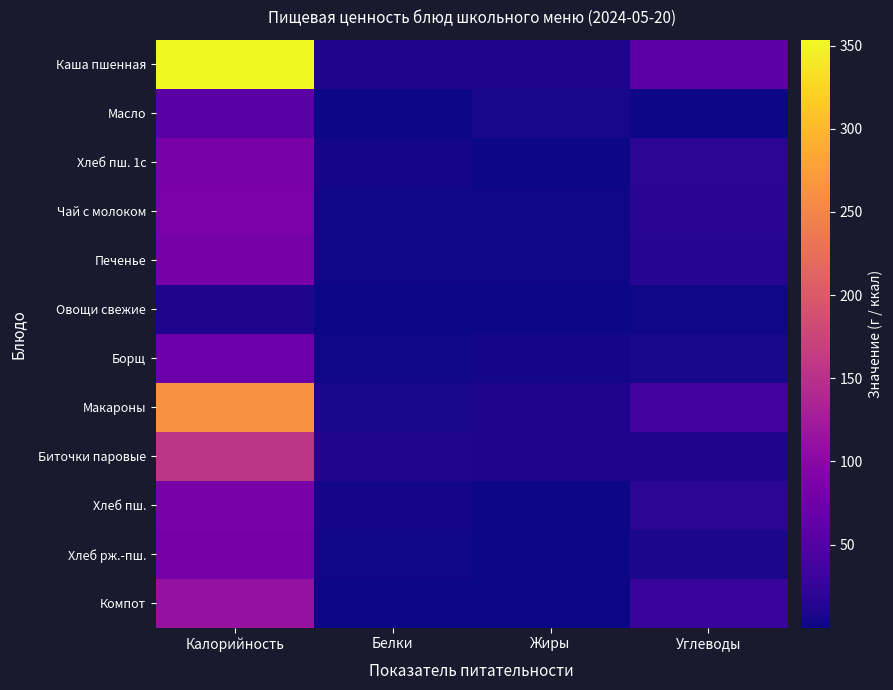

Which has a higher value, Калорийность or Углеводы?

Калорийность